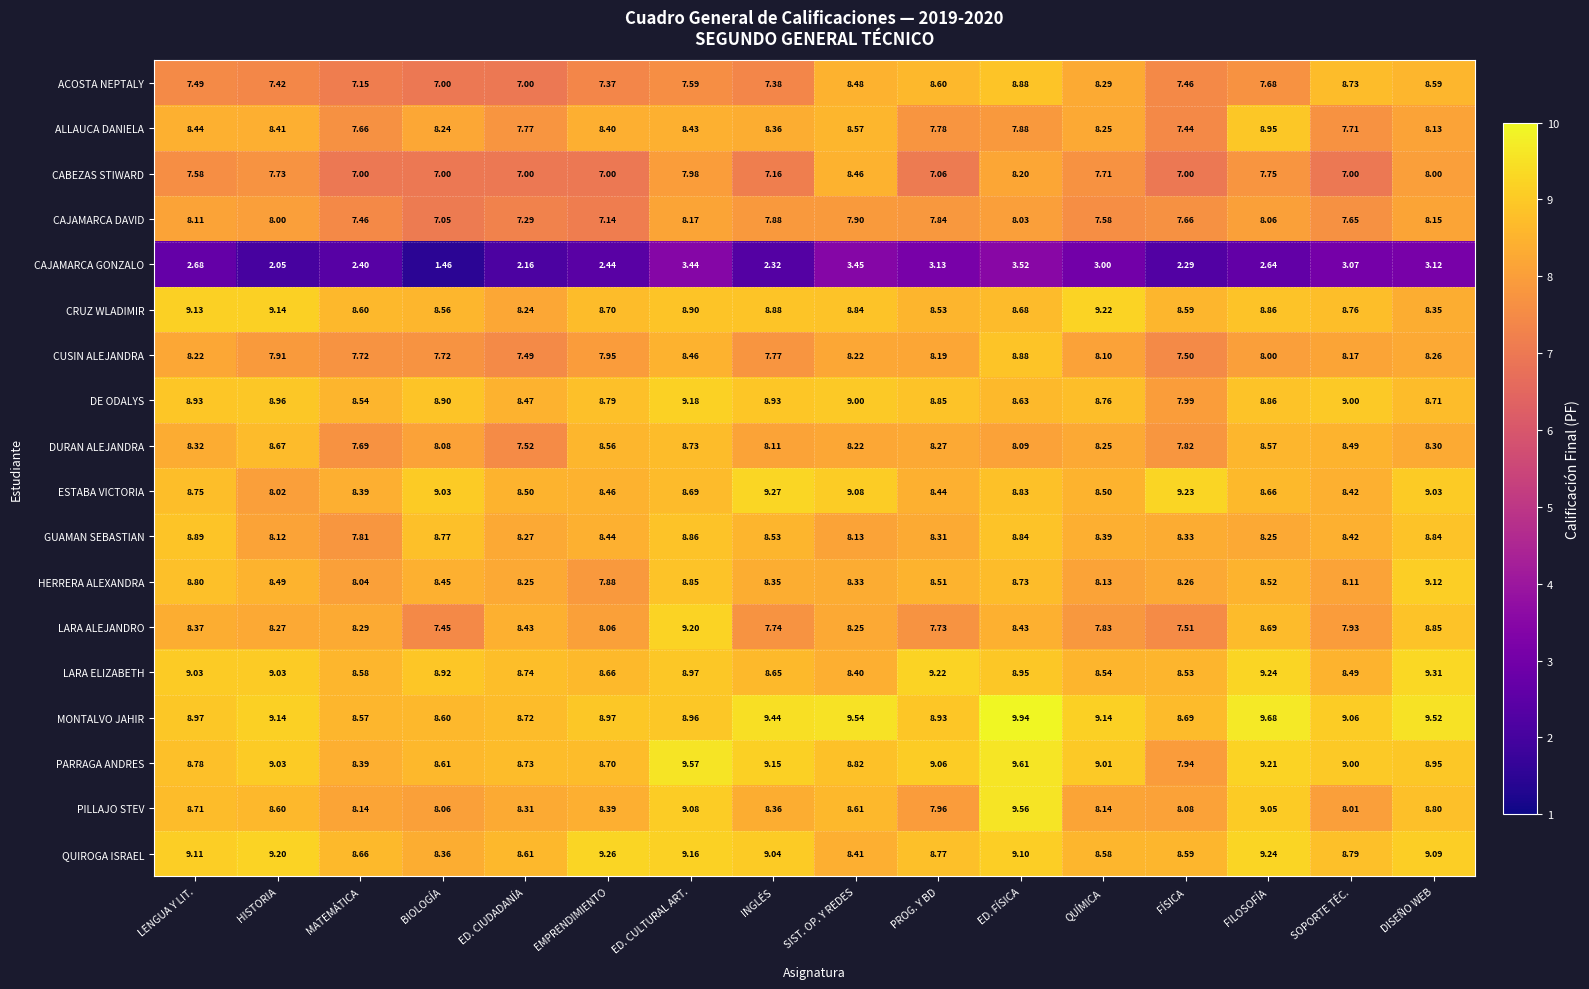

Which category has the lowest value in the LARA ALEJANDRO series?

BIOLOGÍA